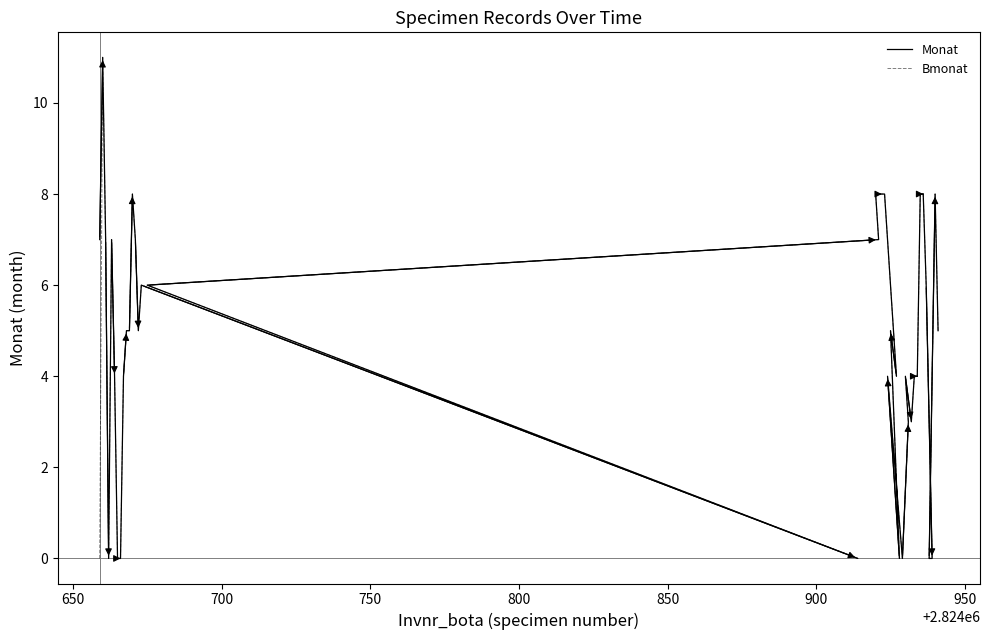

True or false: Monat and Bmonat intersect in this chart.

False